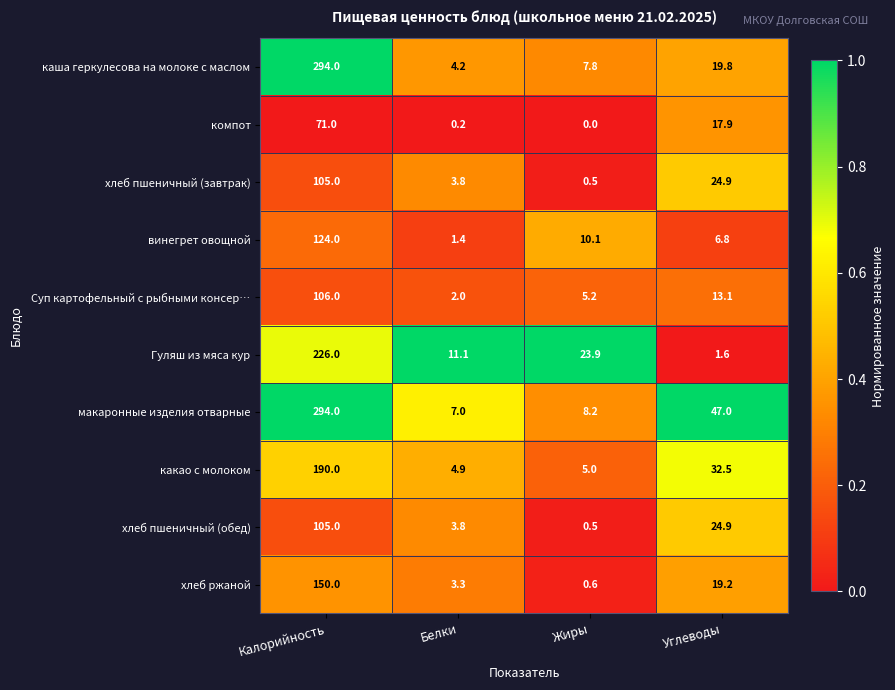

What is the difference between the highest and lowest values at Калорийность?

223.0